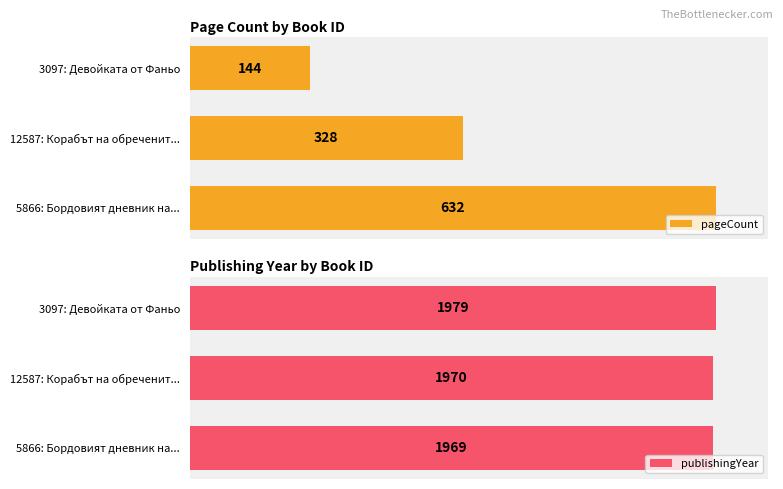

Rank the series by their average value, from highest to lowest.

publishingYear, pageCount